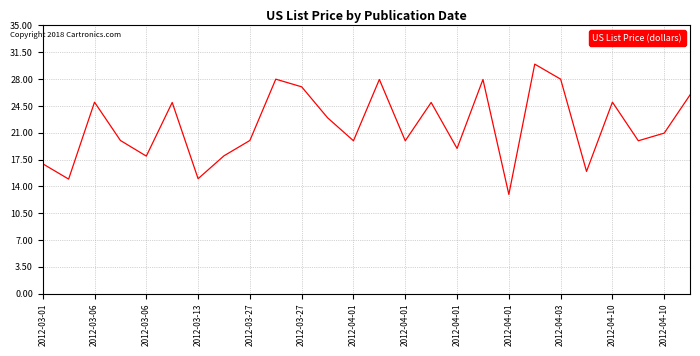

What is the difference between the maximum and minimum values?

17.0